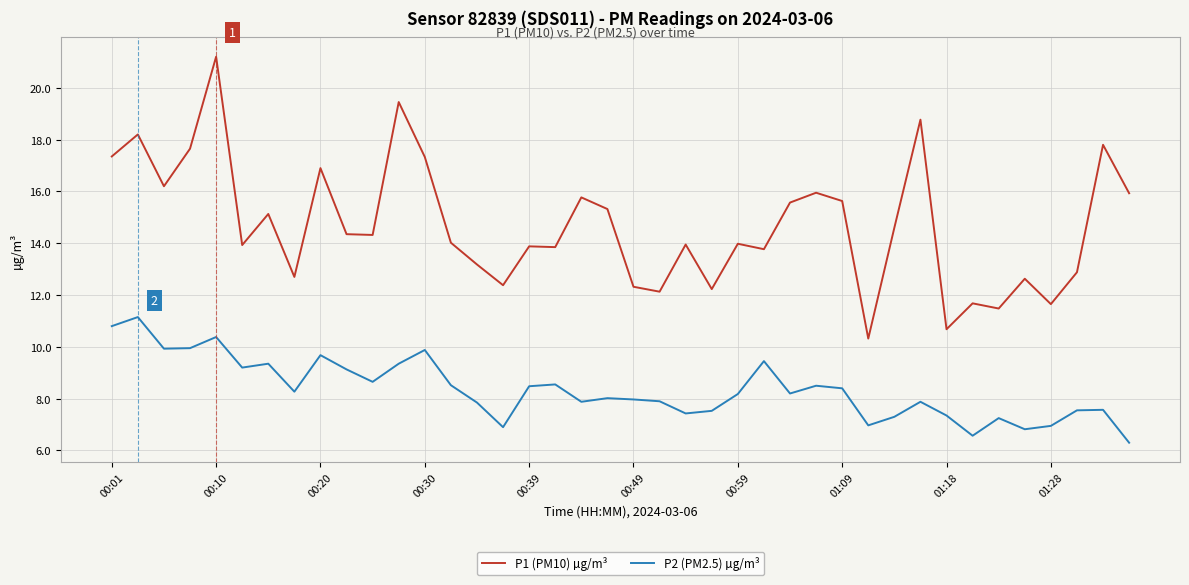

Rank the series by their average value, from highest to lowest.

P1 (PM10) µg/m³, P2 (PM2.5) µg/m³